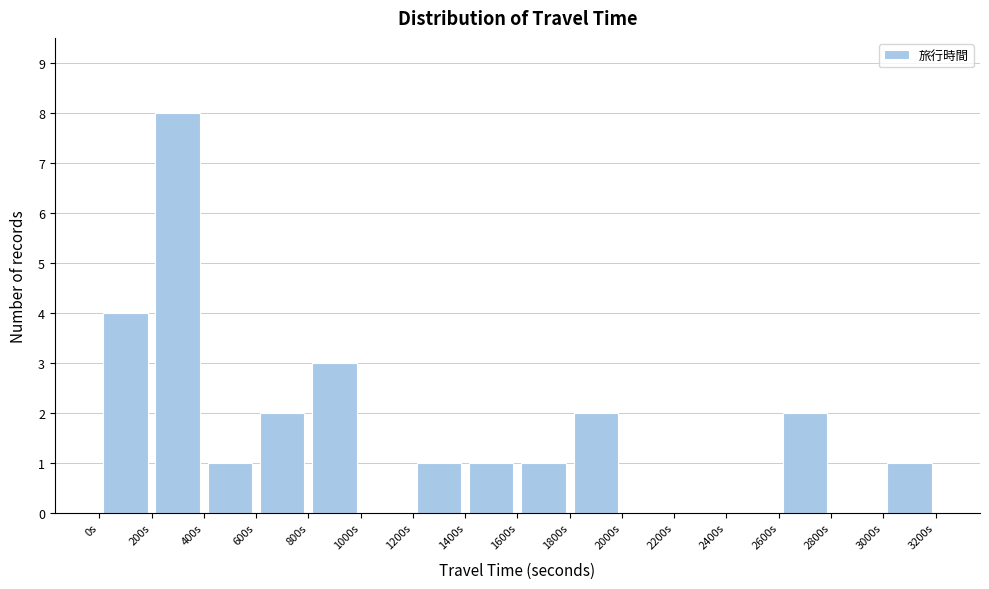

What is the height of the bar covering 1200 to 1400 on the x-axis? The values are not printed on the chart, so give them approximately, as read against the axis.

1